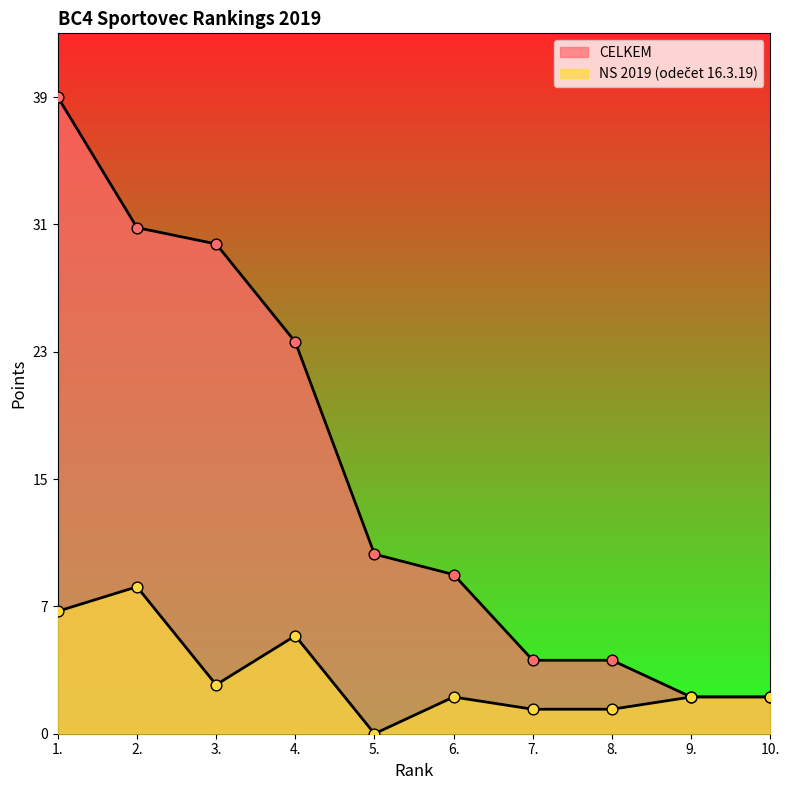

What are all the series names shown in the legend?

NS 2019 (odečet 16.3.19), CELKEM